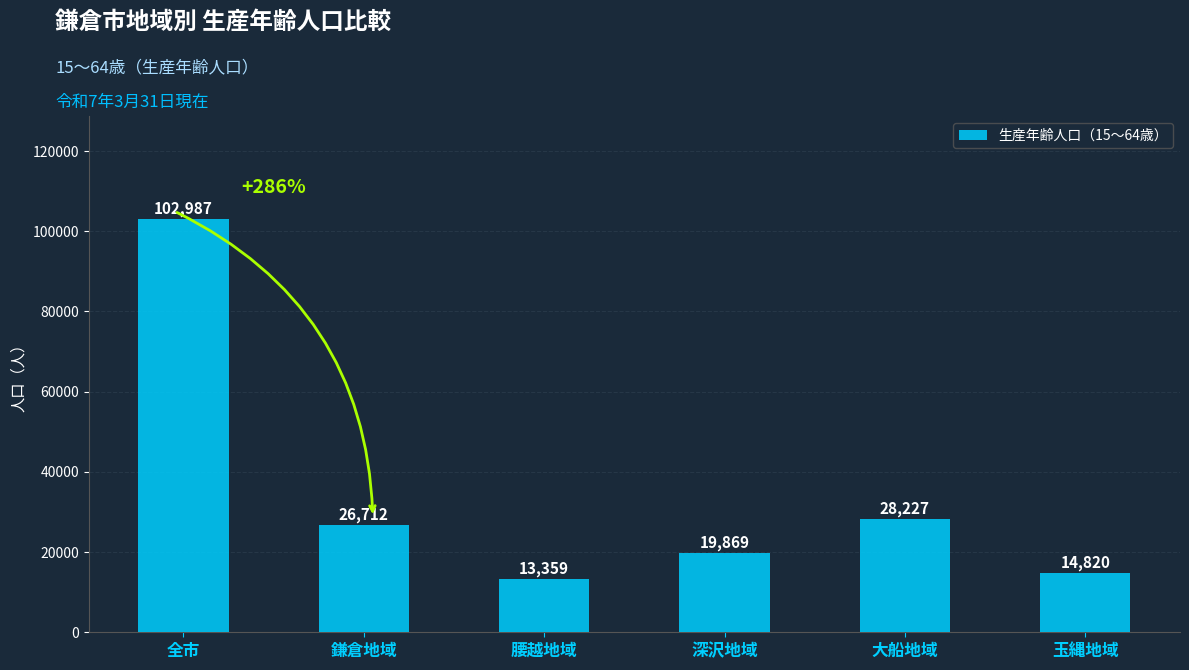

Is it true that the value at 鎌倉地域 is 26712?

True